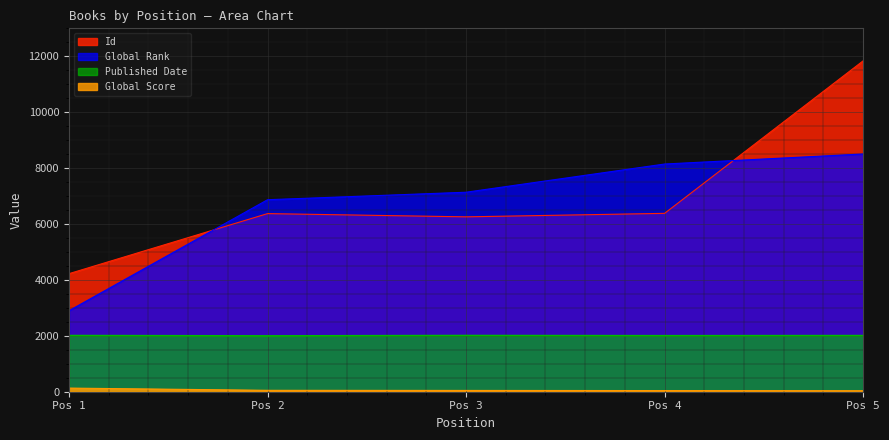

Which category has the highest value across all series?

Pos 5